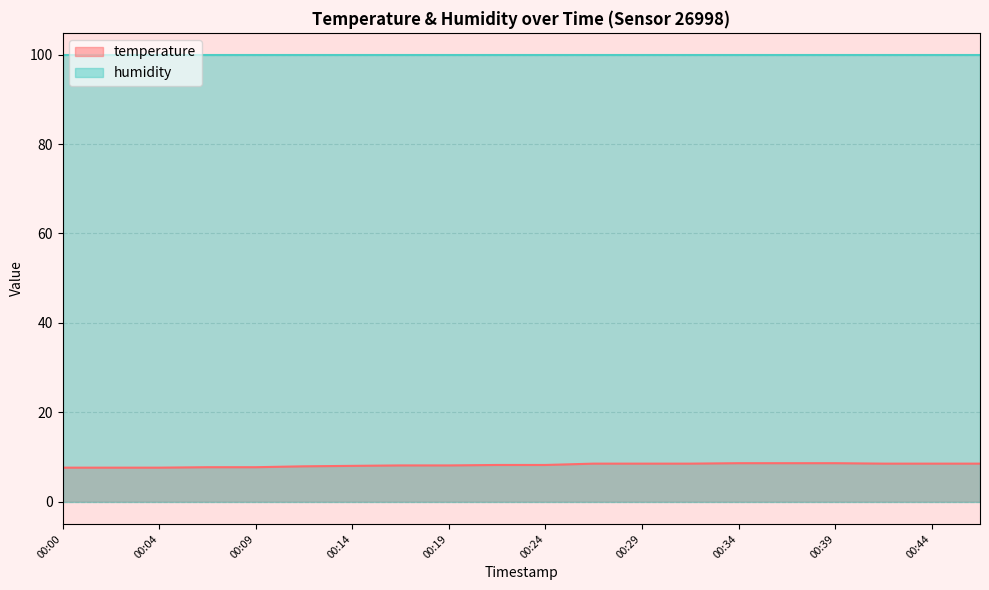

At 00:04, list the series in order from largest to smallest.

humidity, temperature